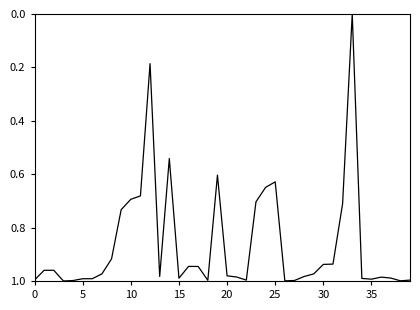

How many values are above zero?

39